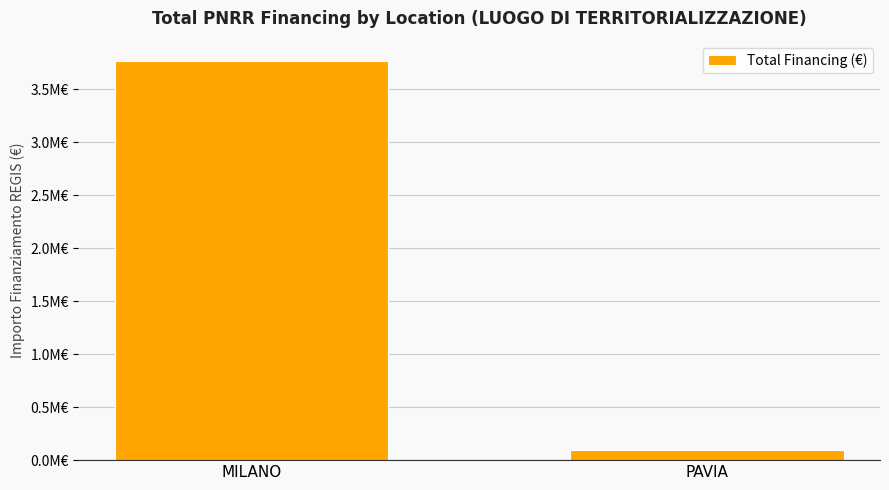

Are the bars horizontal?

No